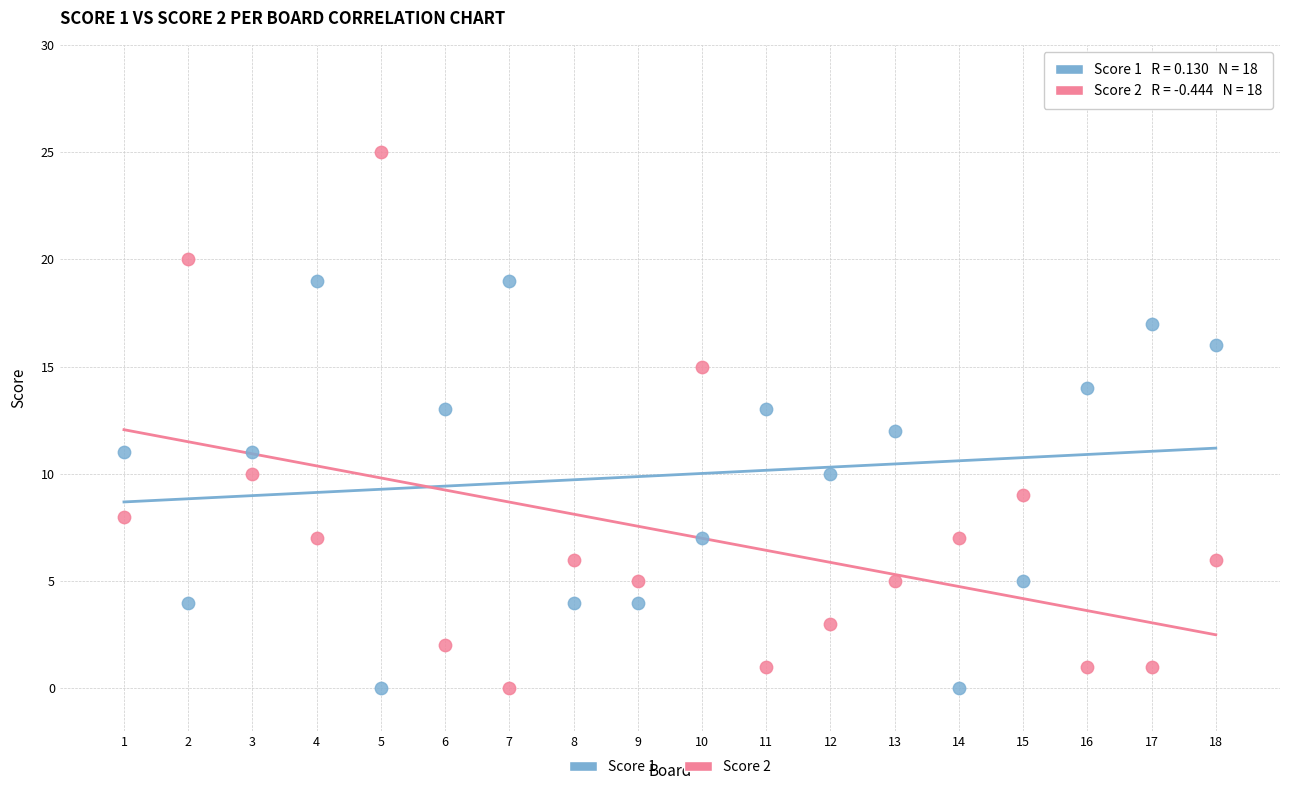

What are all the series names shown in the legend?

Score 1, Score 2